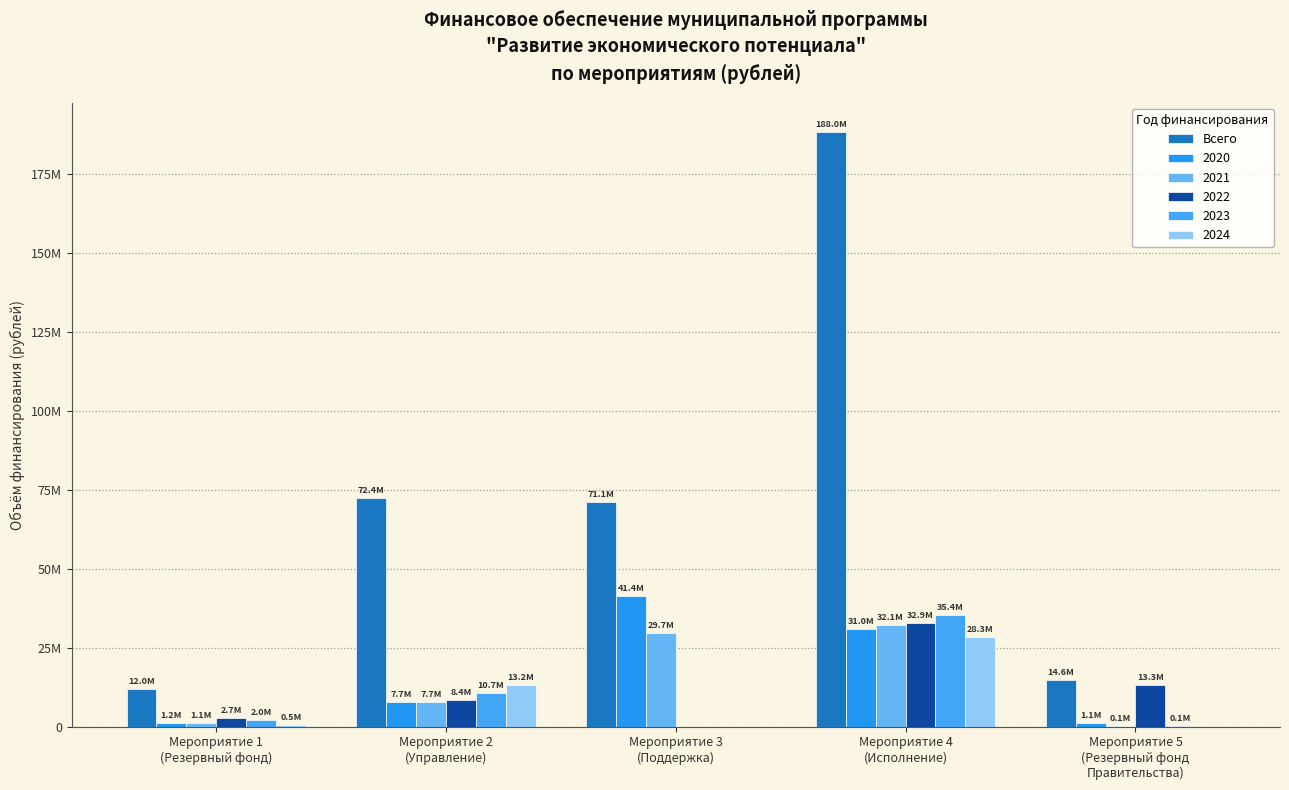

Which has a higher value, Мероприятие 3
(Поддержка) or Мероприятие 4
(Исполнение)?

Мероприятие 4
(Исполнение)